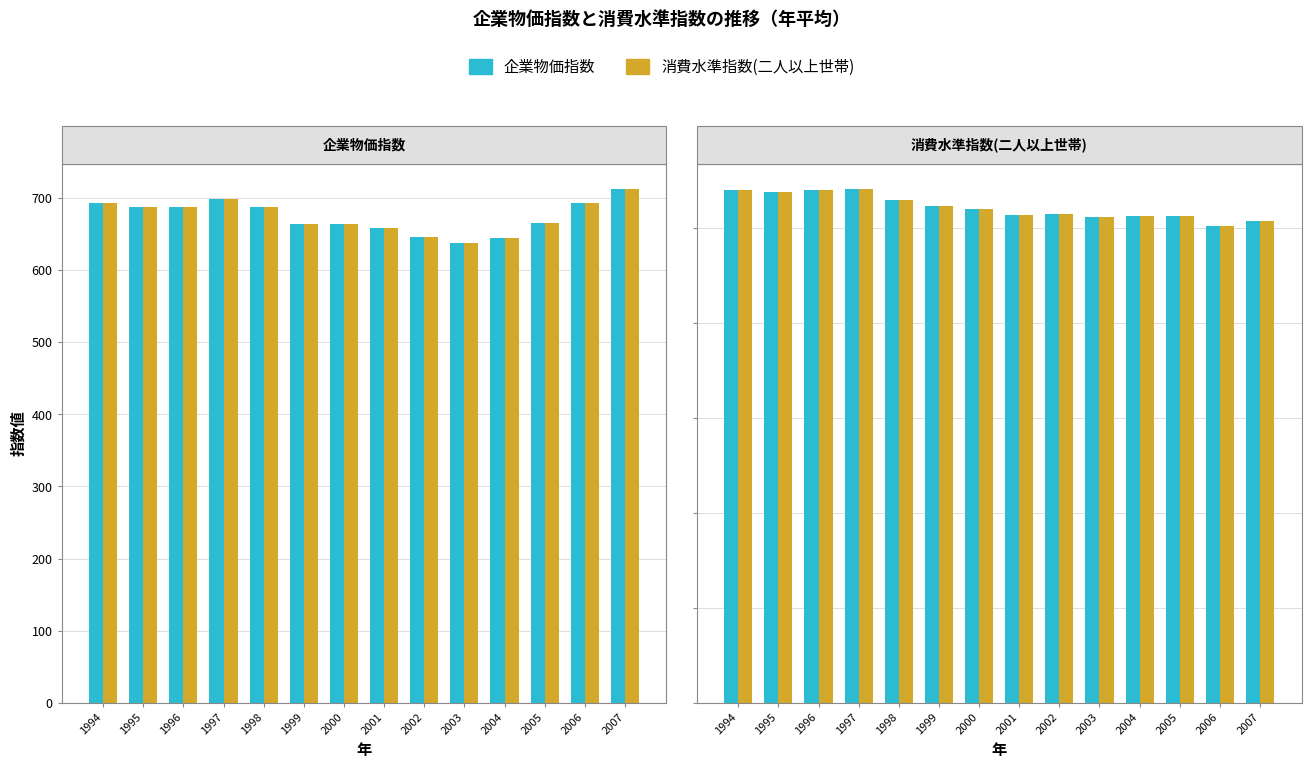

How many groups of bars are there?

14